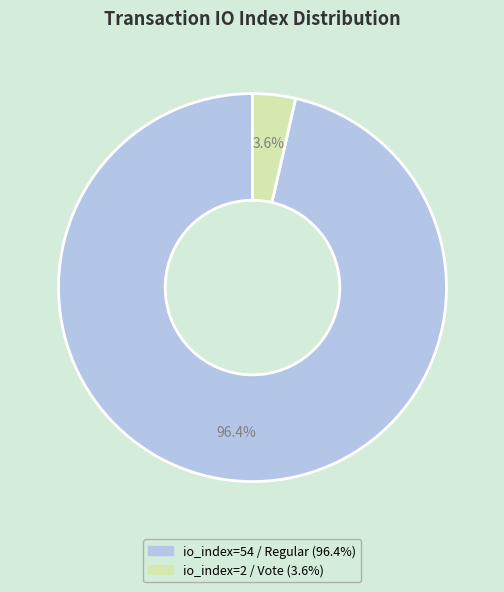

To the nearest percent, what is the average slice percentage?

50%